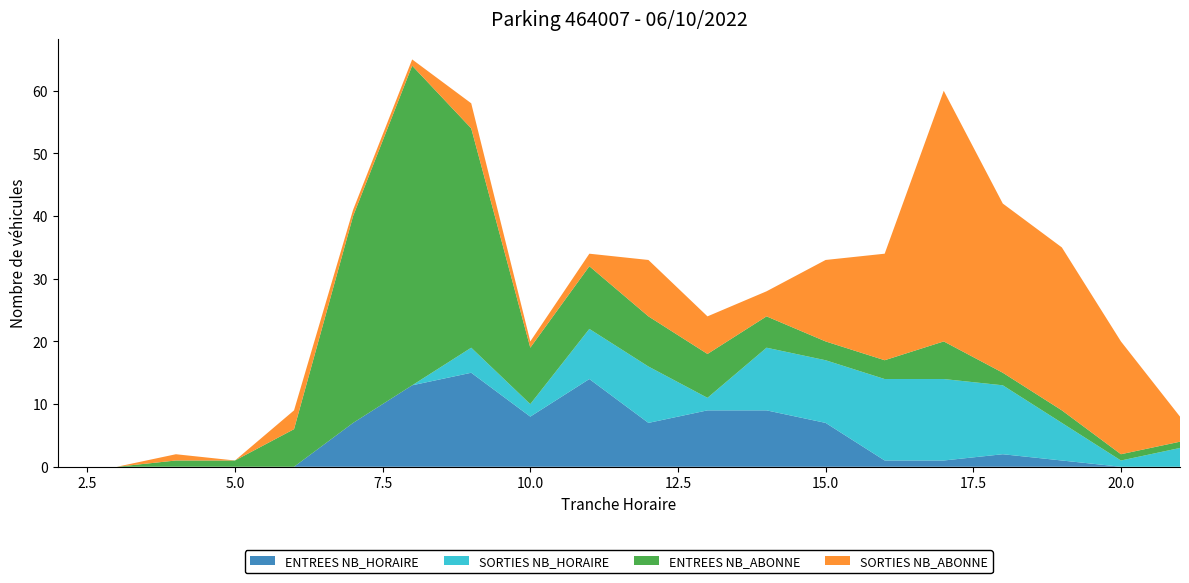

Reading left to right, what are all the values shown in this chart?

ENTREES NB_HORAIRE: 2=0	3=0	4=0	5=0	6=0	7=7	8=13	9=15	10=8	11=14	12=7	13=9	14=9	15=7	16=1	17=1	18=2	19=1	20=0	21=0
SORTIES NB_HORAIRE: 2=0	3=0	4=0	5=0	6=0	7=0	8=0	9=4	10=2	11=8	12=9	13=2	14=10	15=10	16=13	17=13	18=11	19=6	20=1	21=3
ENTREES NB_ABONNE: 2=0	3=0	4=1	5=1	6=6	7=33	8=51	9=35	10=9	11=10	12=8	13=7	14=5	15=3	16=3	17=6	18=2	19=2	20=1	21=1
SORTIES NB_ABONNE: 2=0	3=0	4=1	5=0	6=3	7=1	8=1	9=4	10=1	11=2	12=9	13=6	14=4	15=13	16=17	17=40	18=27	19=26	20=18	21=4